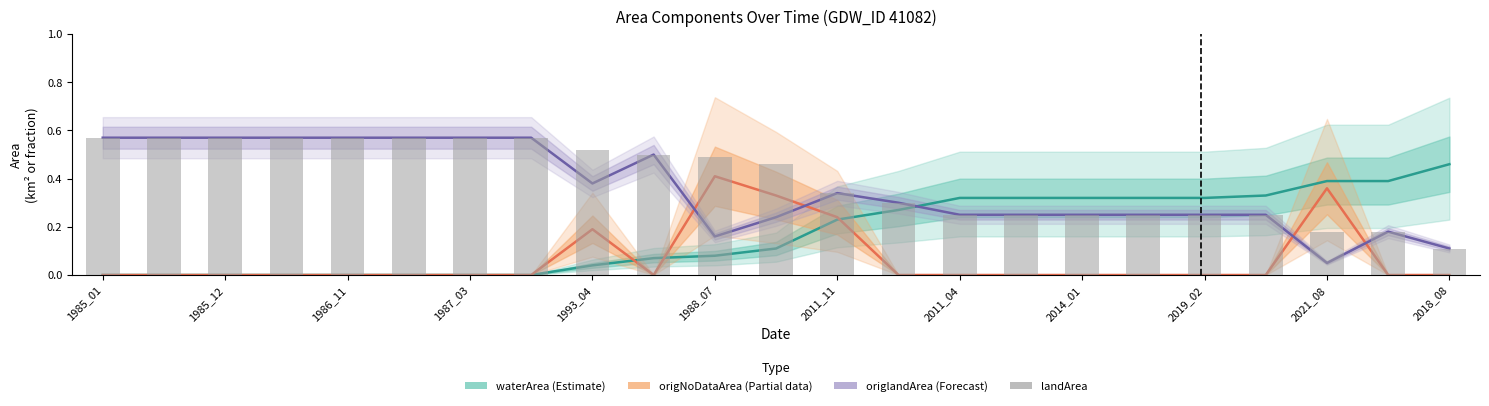

What is the total value across all series at 2021_08?

1.0